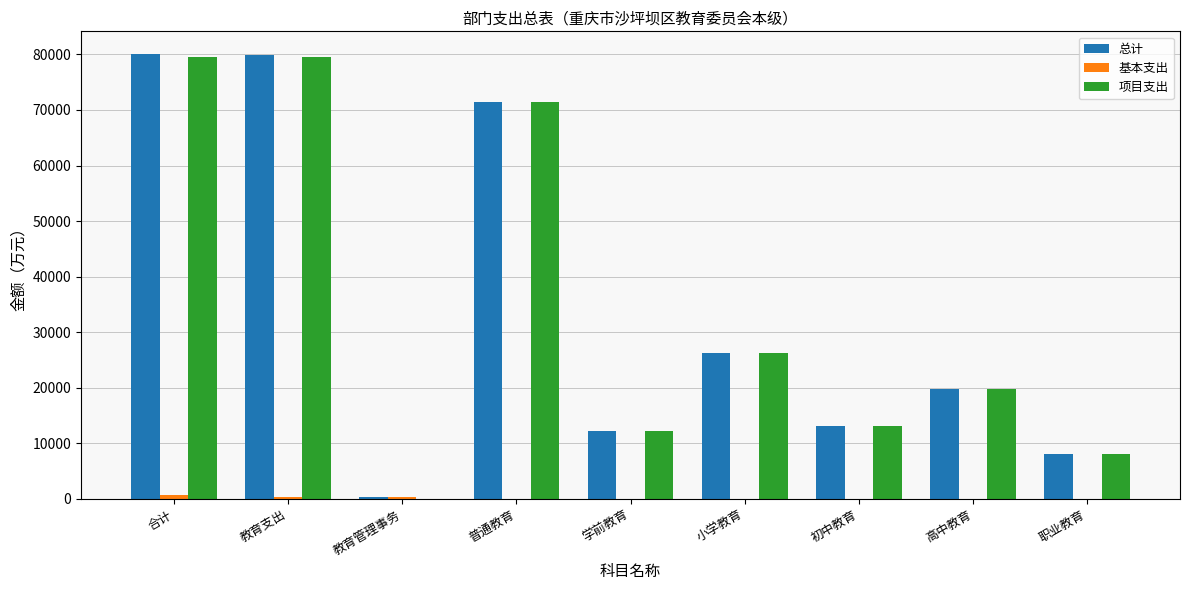

What is the highest value of the 总计 series?

80135.9